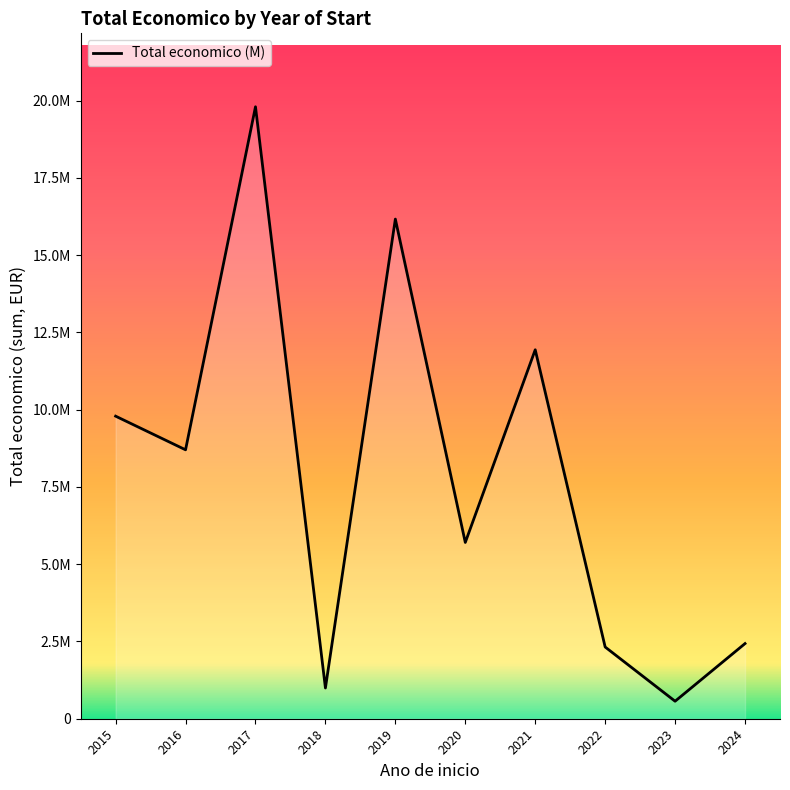

How many points are higher than both their immediate neighbors (excluding endpoints)?

3